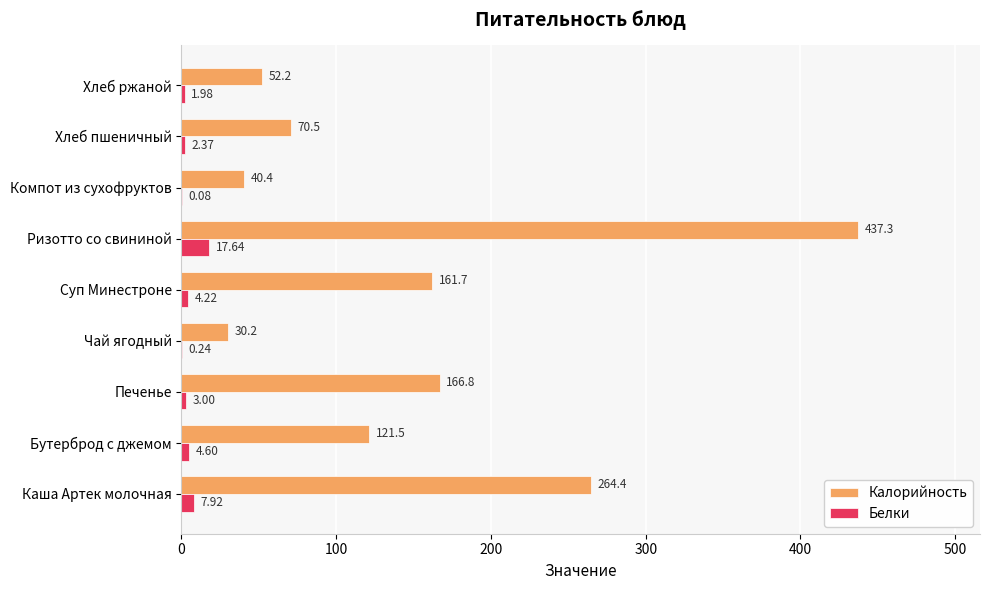

Between Печенье and Хлеб пшеничный, which series saw the biggest shift?

Калорийность